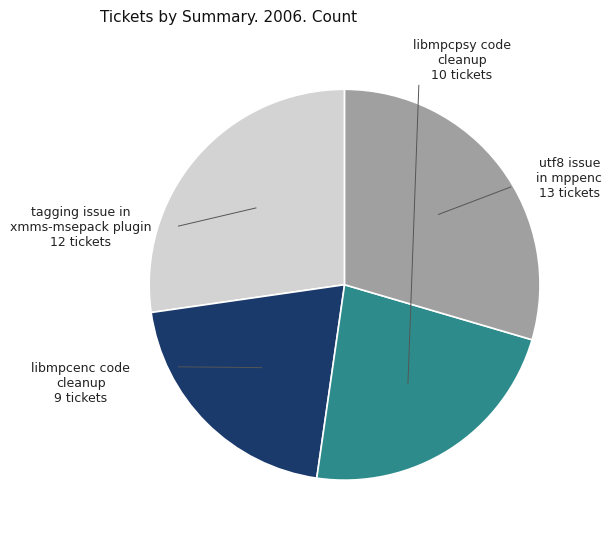

Does any single category account for the majority?

No